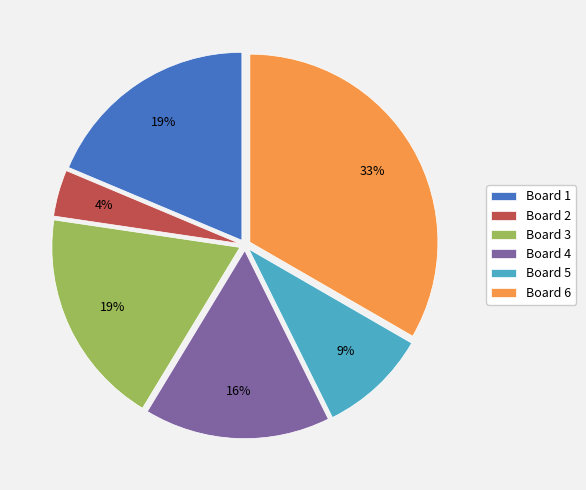

Is there any slice that represents more than half of the pie?

No